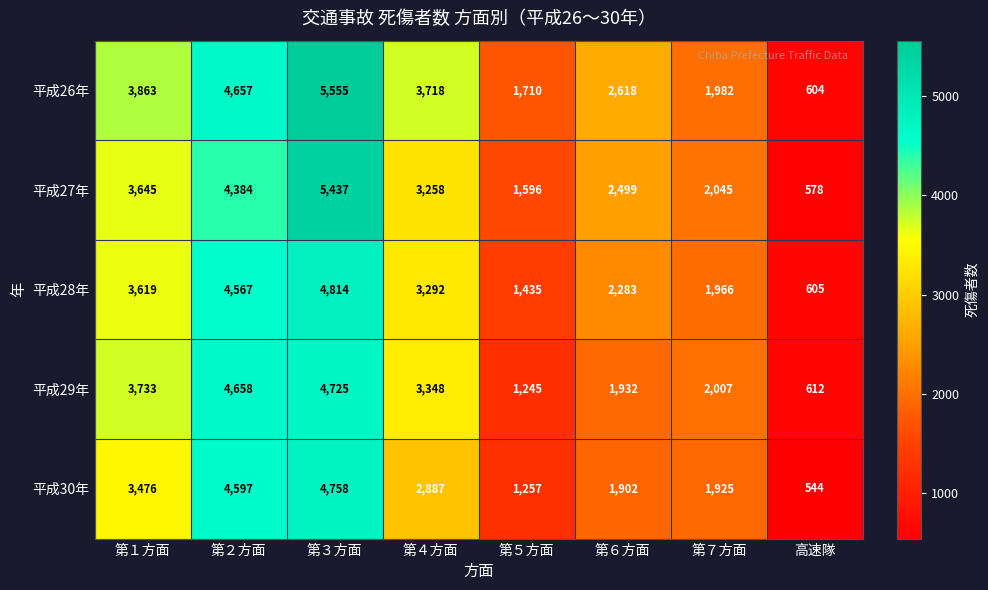

Where does the 平成29年 series first go above 3348?

第１方面